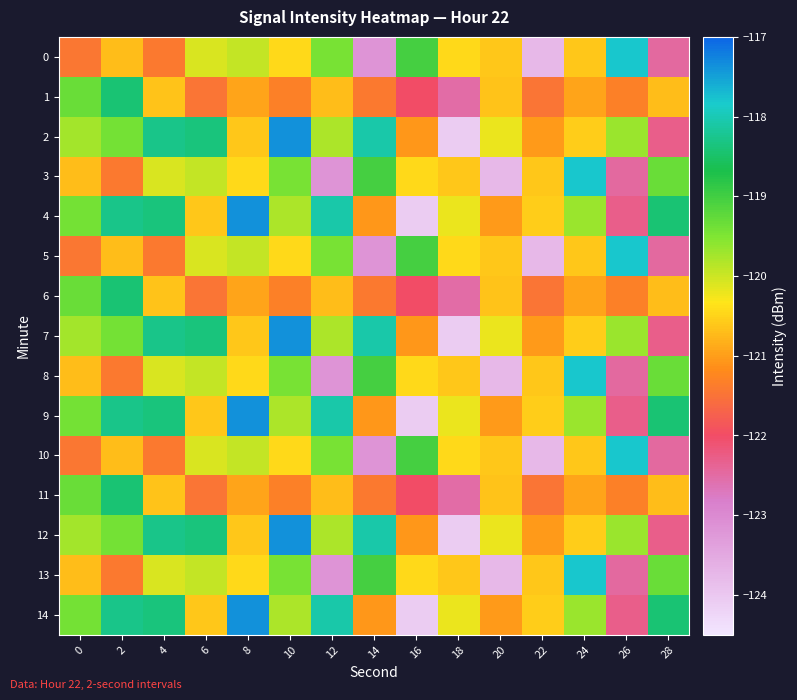

What is the total value across all series at 26?

-1810.6